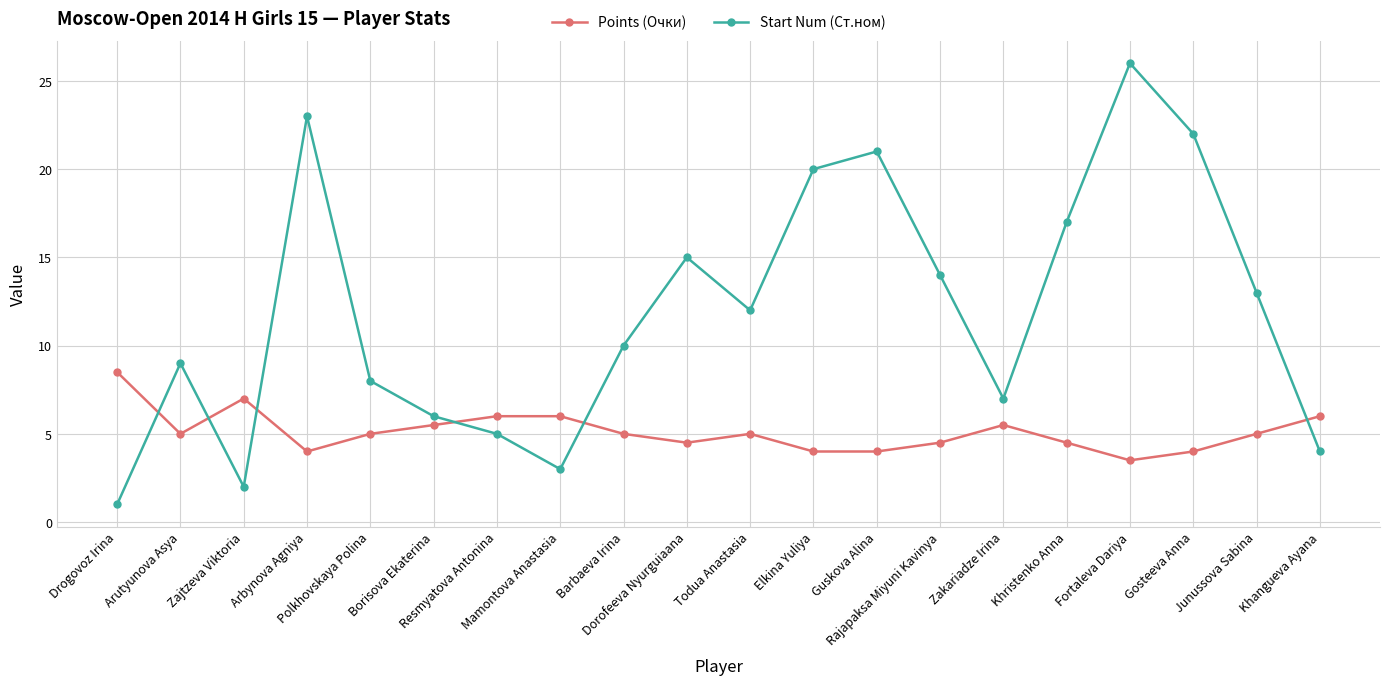

Rank the series by their average value, from highest to lowest.

Start Num (Ст.ном), Points (Очки)